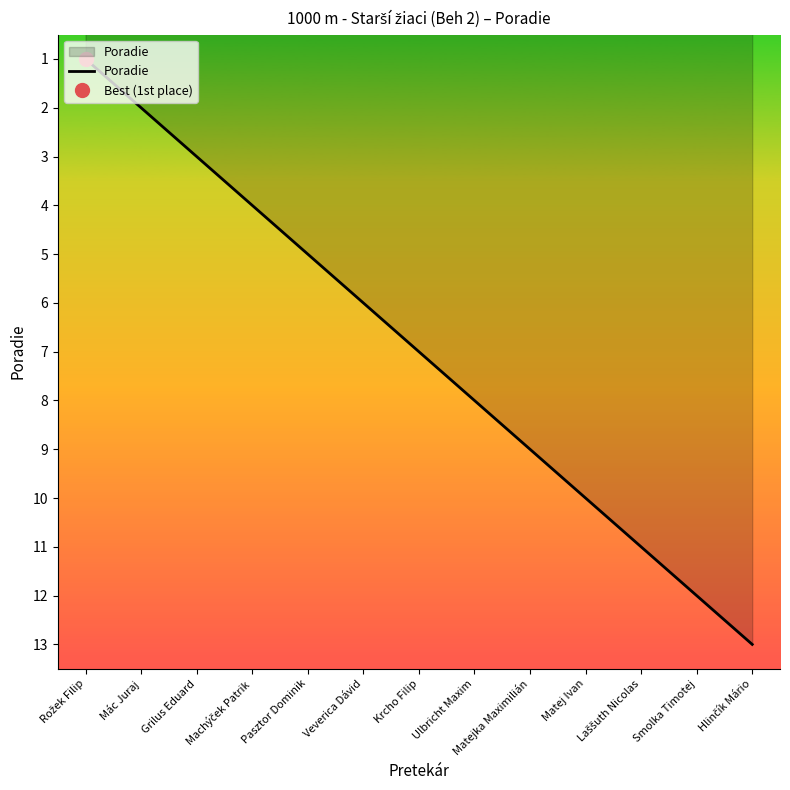

Reading right to left, extract all data points from this chart.

13	12	11	10	9	8	7	6	5	4	3	2	1